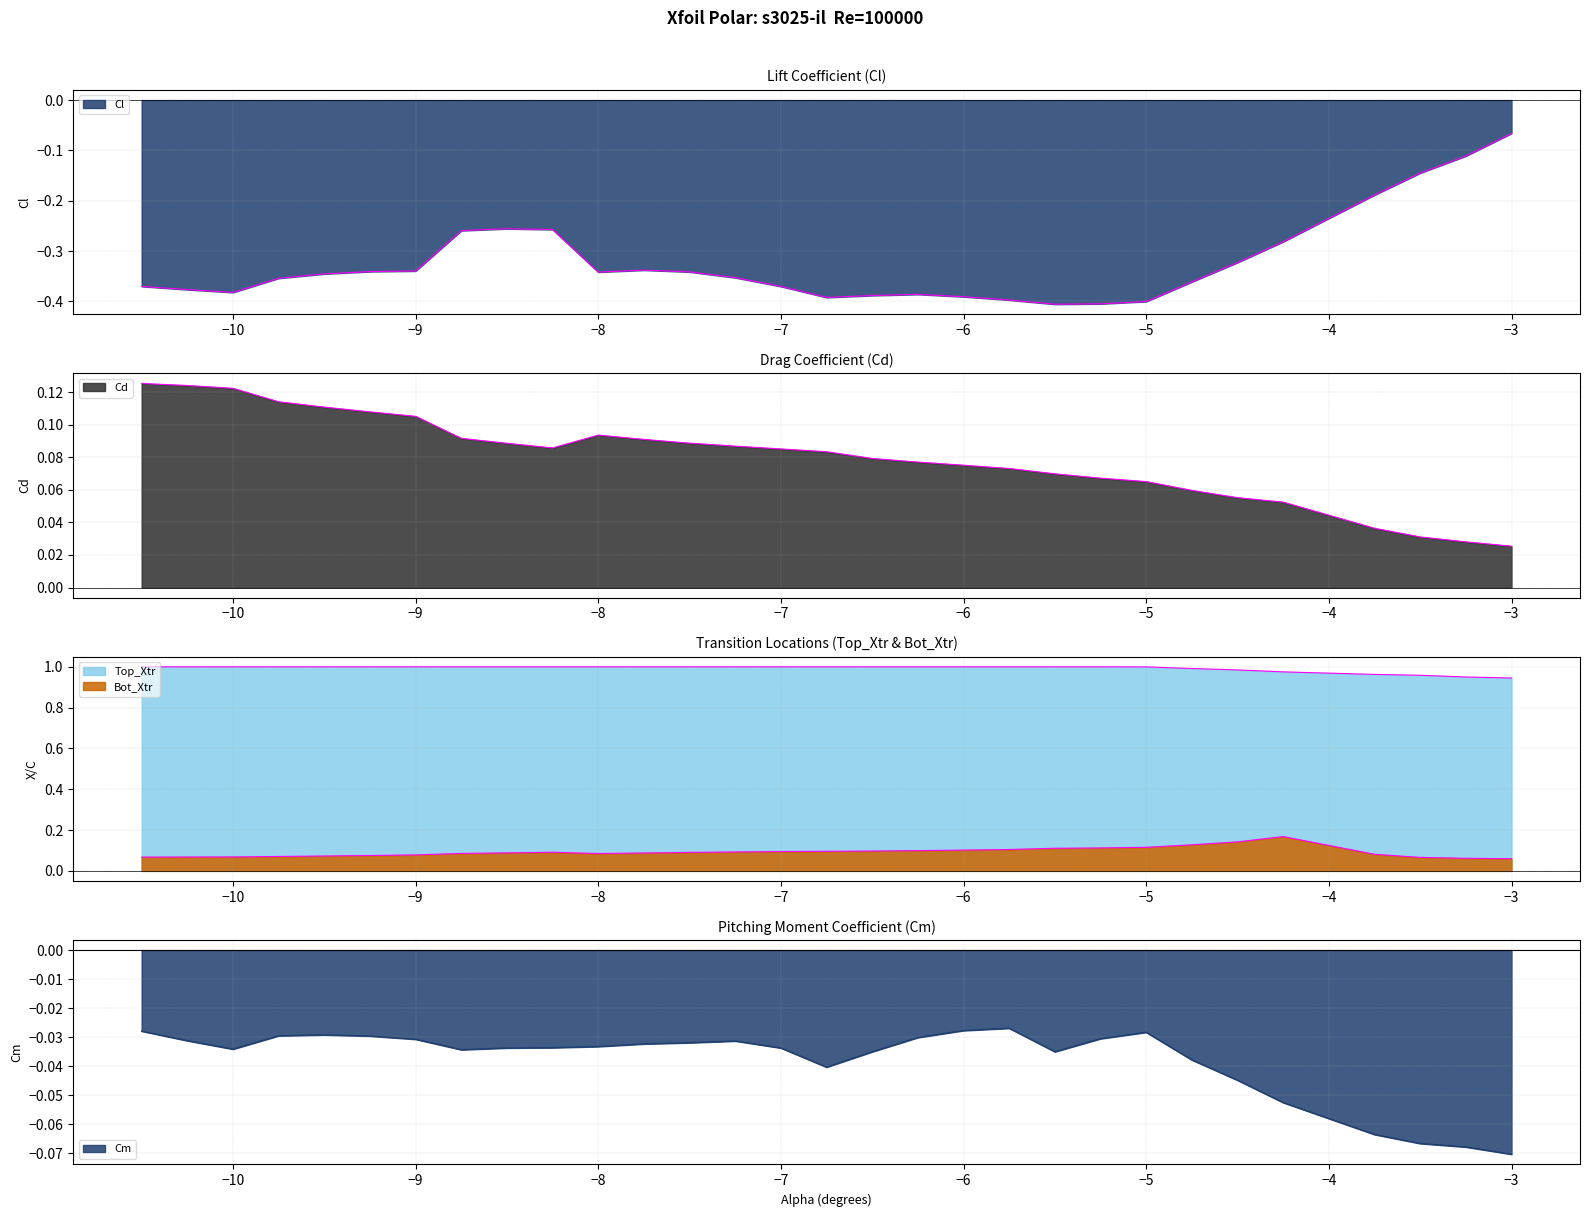

The value of Cl at 17 is -0.1. True or false?

False